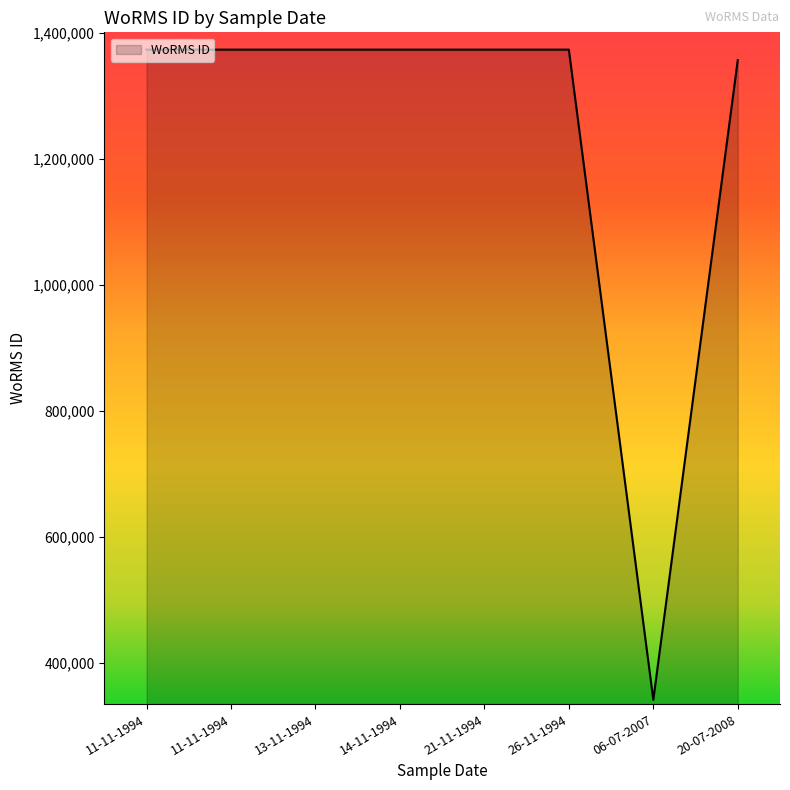

Does the chart display data point markers on the line(s)?

No